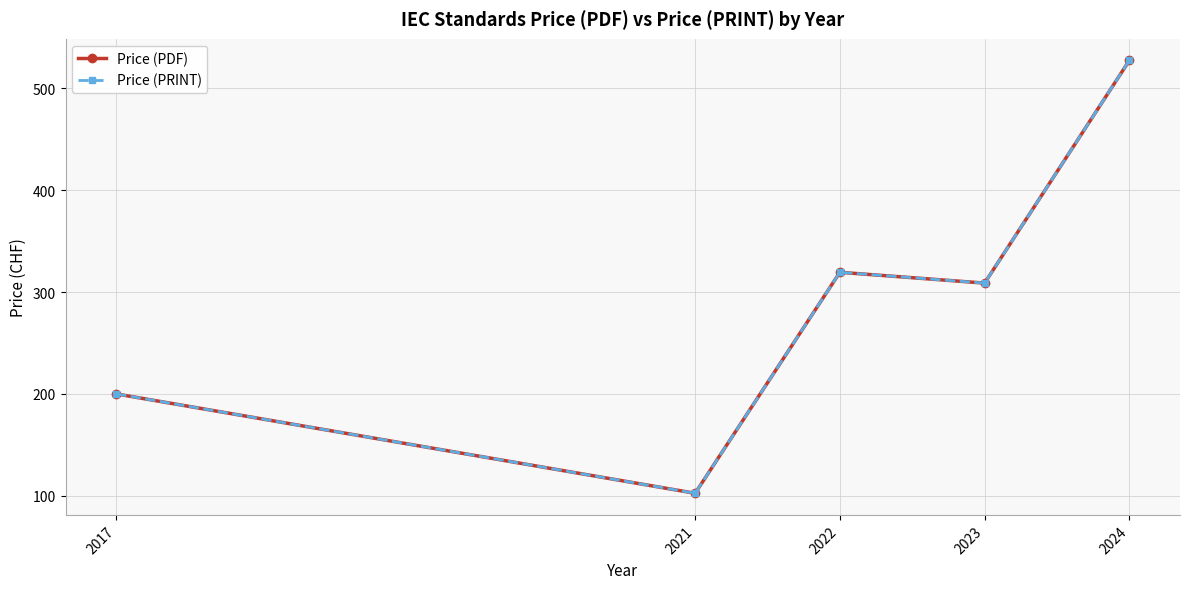

What are all the series names shown in the legend?

Price (PDF), Price (PRINT)